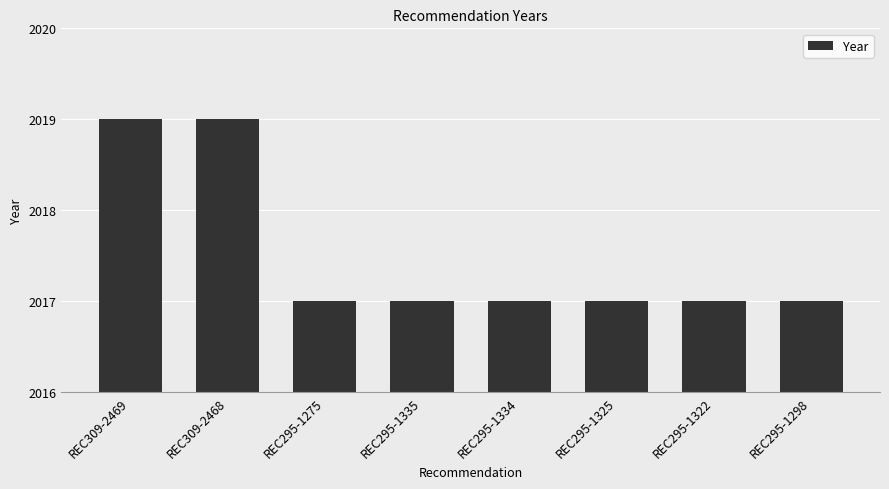

The chart shows a value of 2017 at REC295-1335. True or false?

True